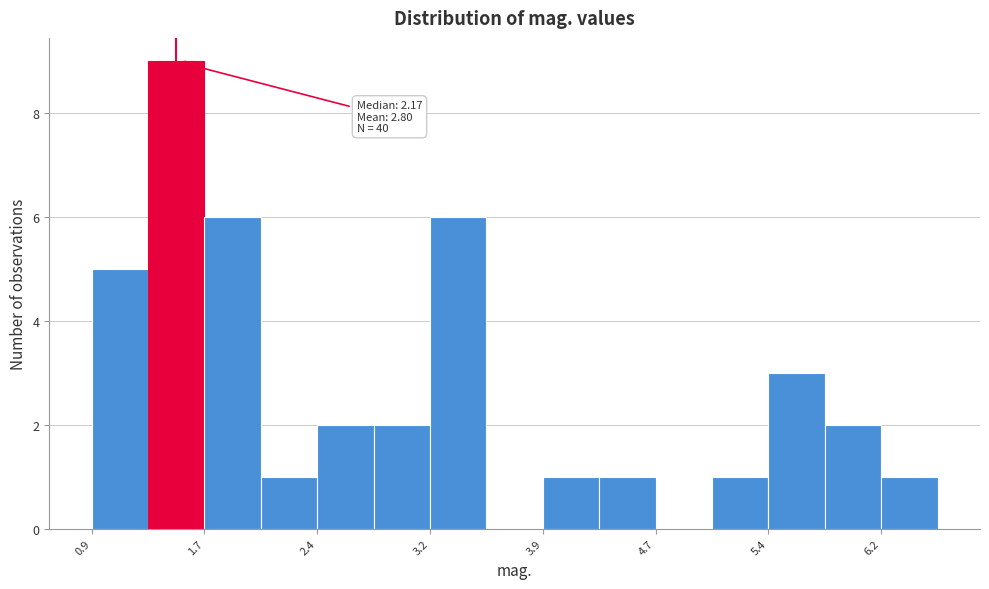

Around what value on the x-axis is the tallest bar? Give the approximate position of its centre, as read against the axis.

1.5